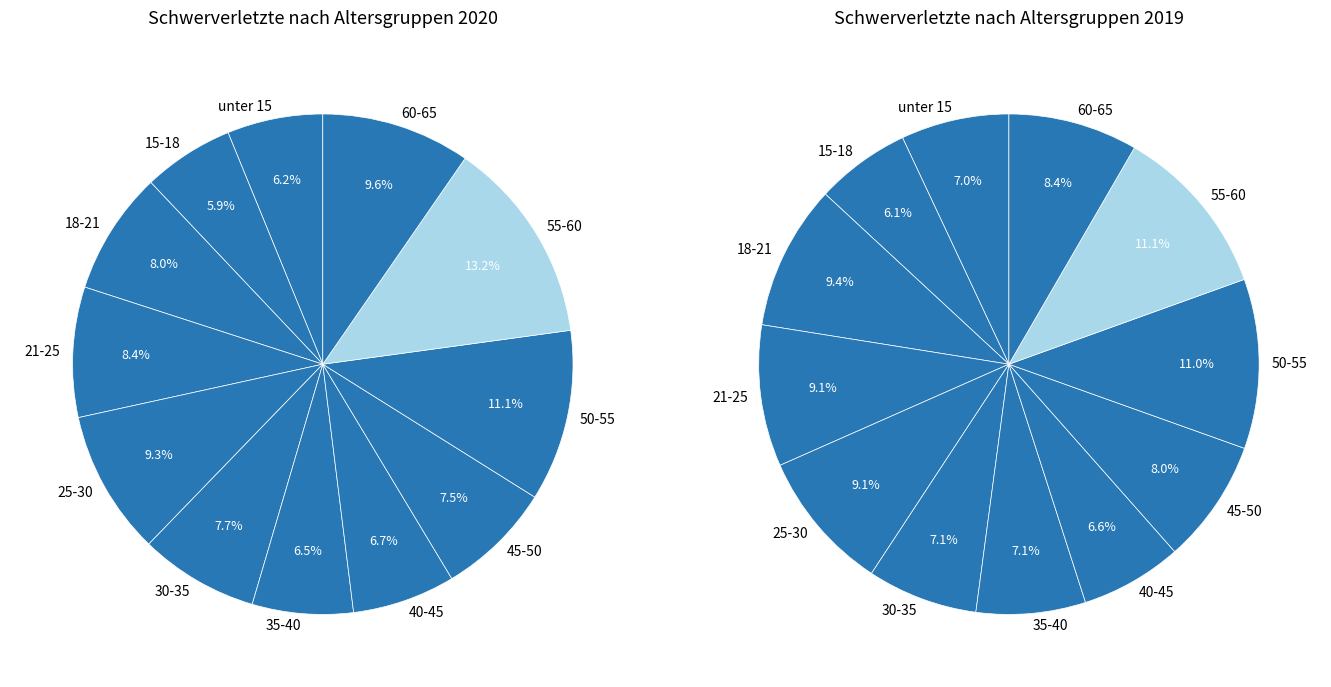

How many slices are in this pie chart?

12